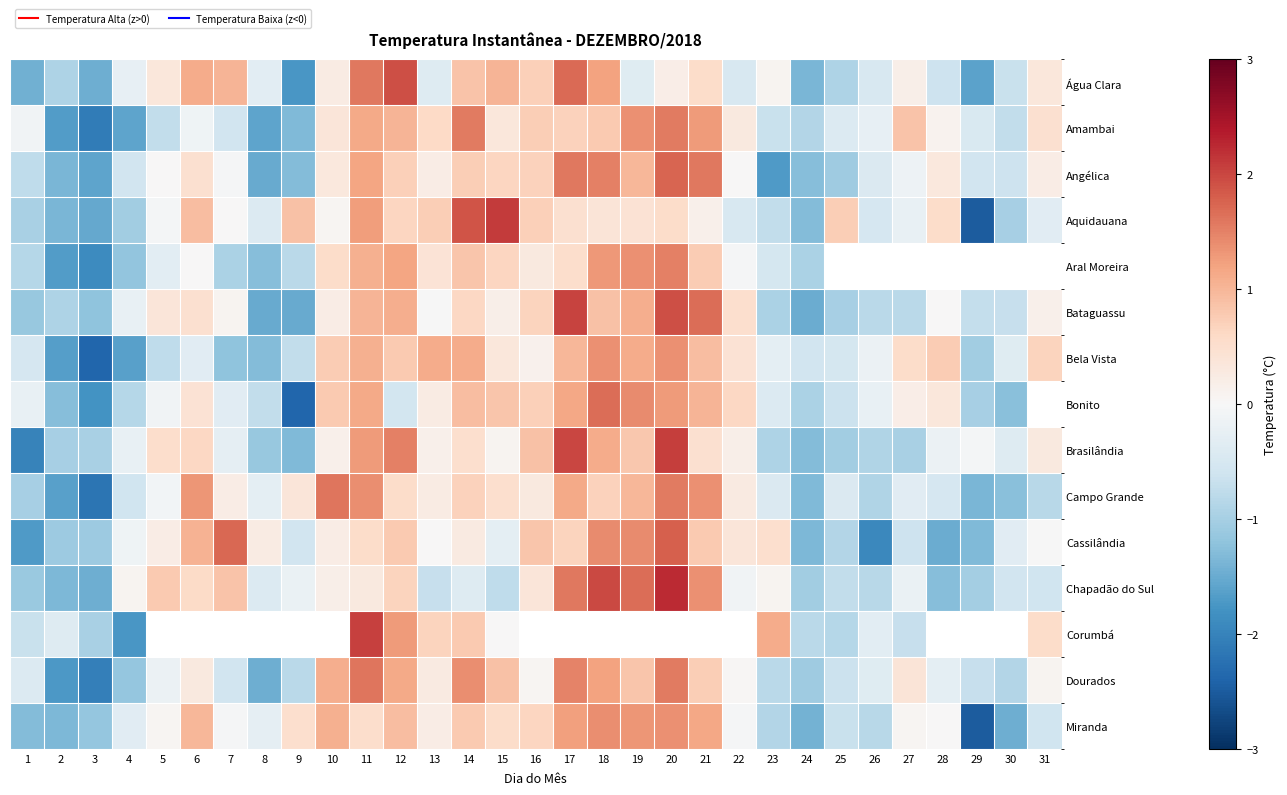

What is the minimum value for Aquidauana?

-2.5